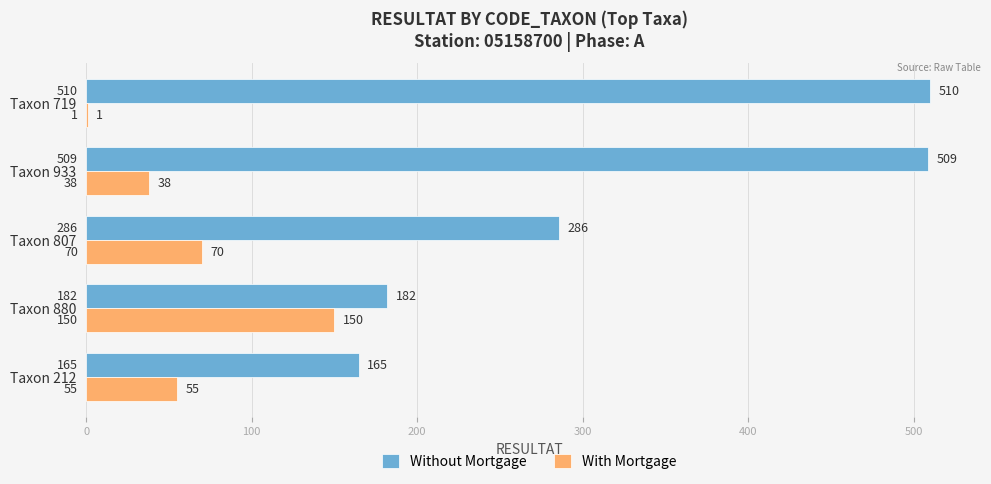

What is the approximate value of With Mortgage at Taxon 212?

55